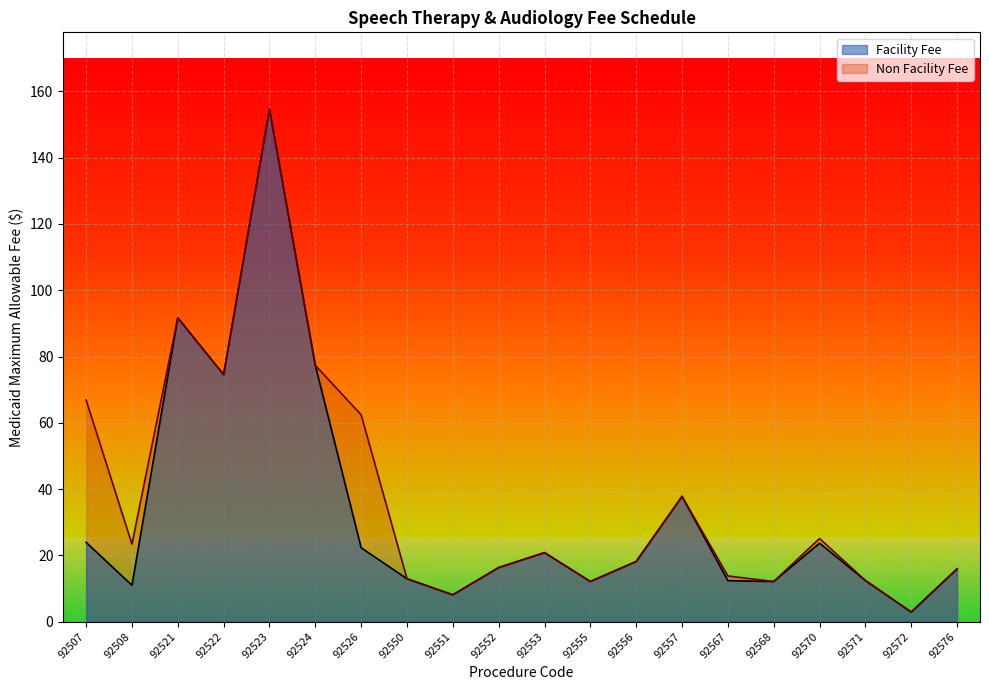

What is the difference between the Facility Fee values at 92521 and 92522?

17.1